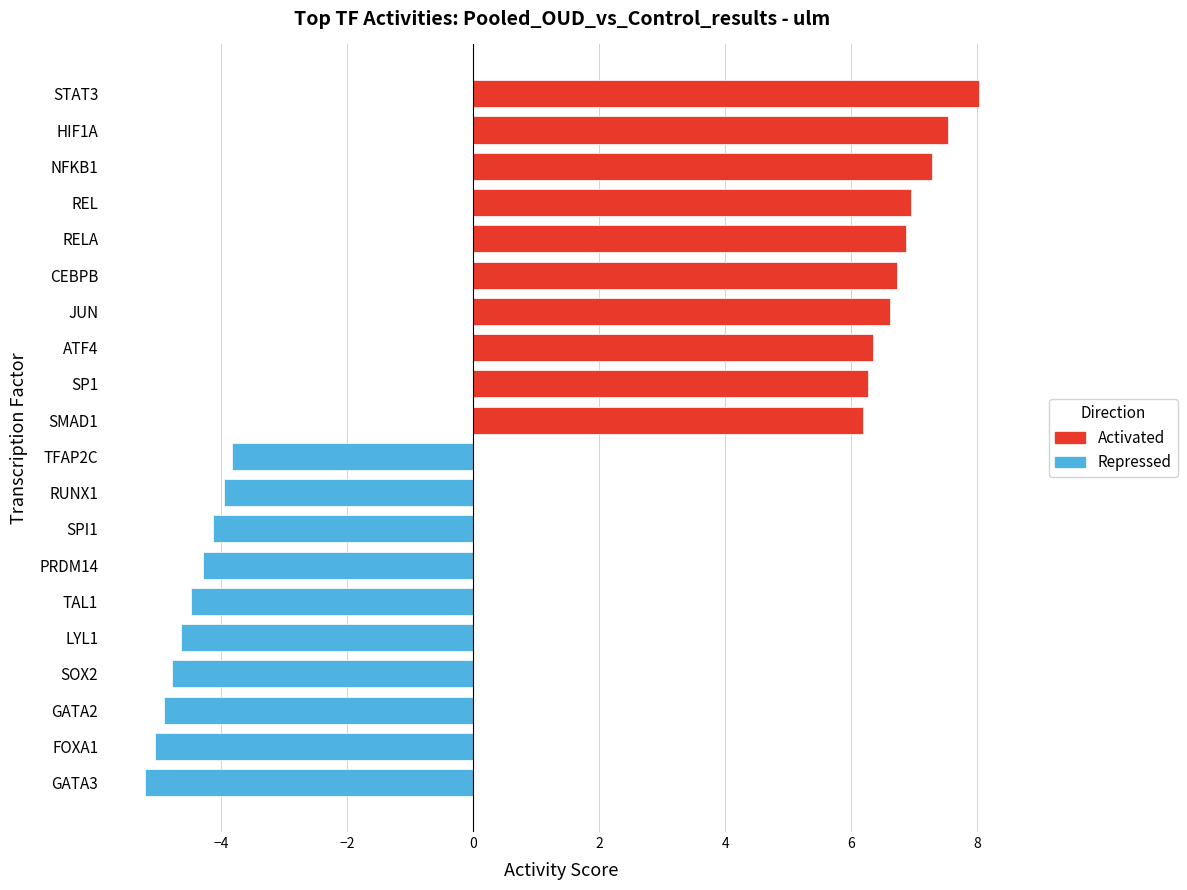

What is the sum of all Activated values?

68.8